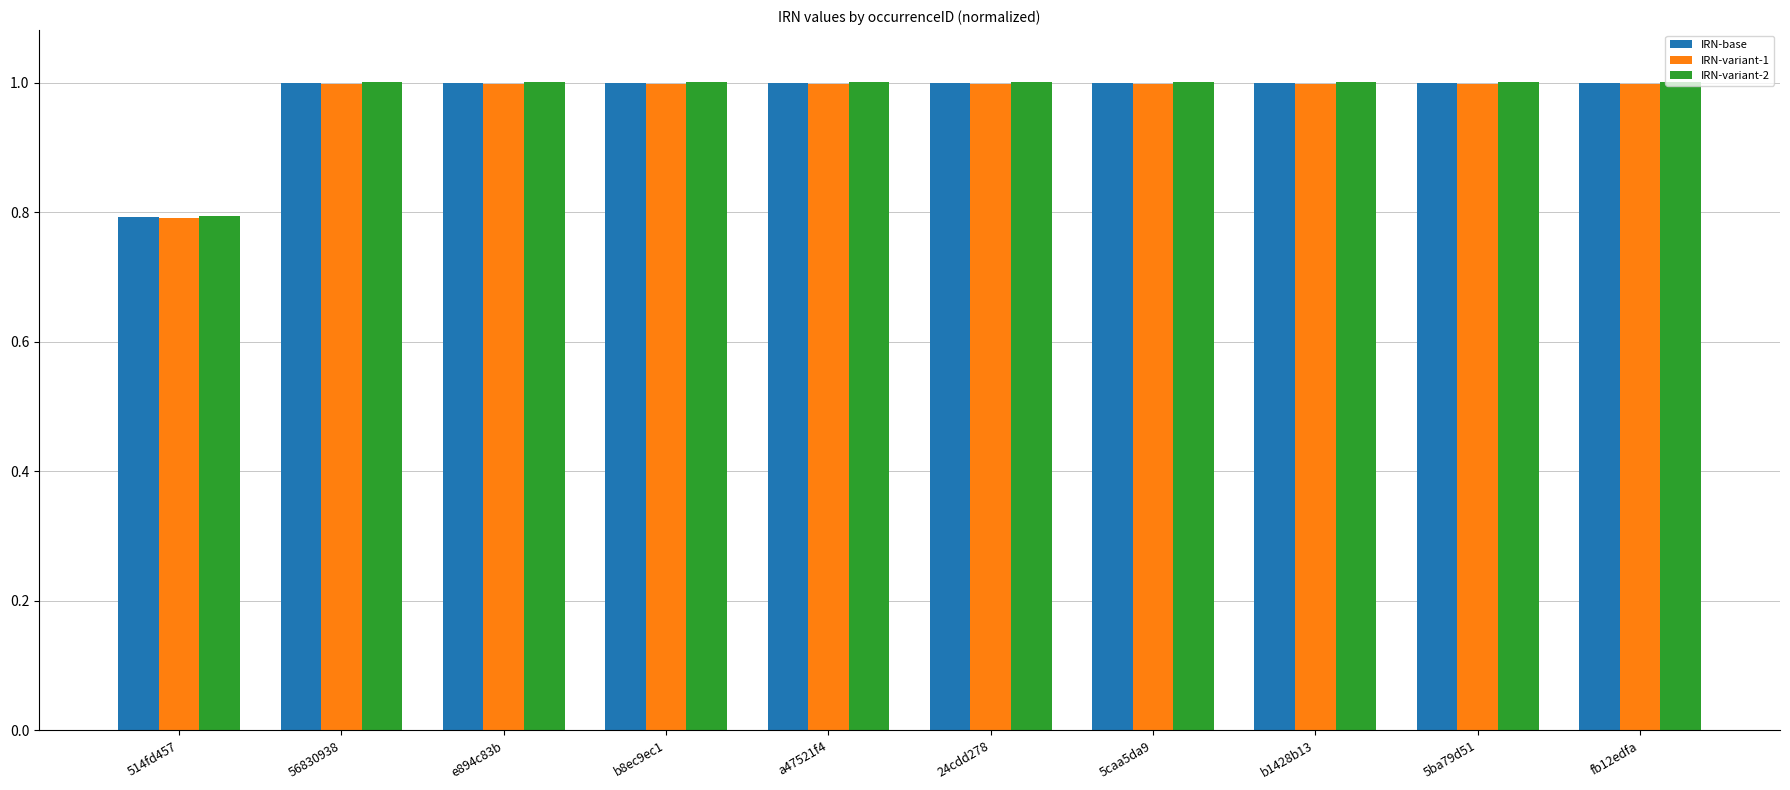

Does the chart contain stacked bars?

No